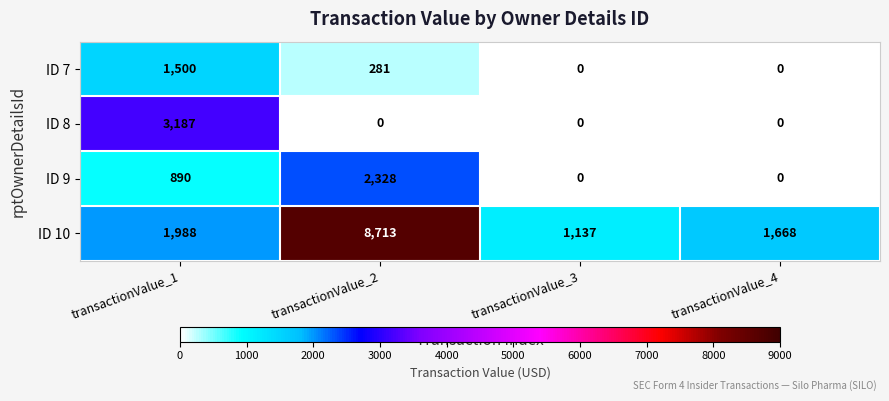

How many categories are shown in the chart?

4